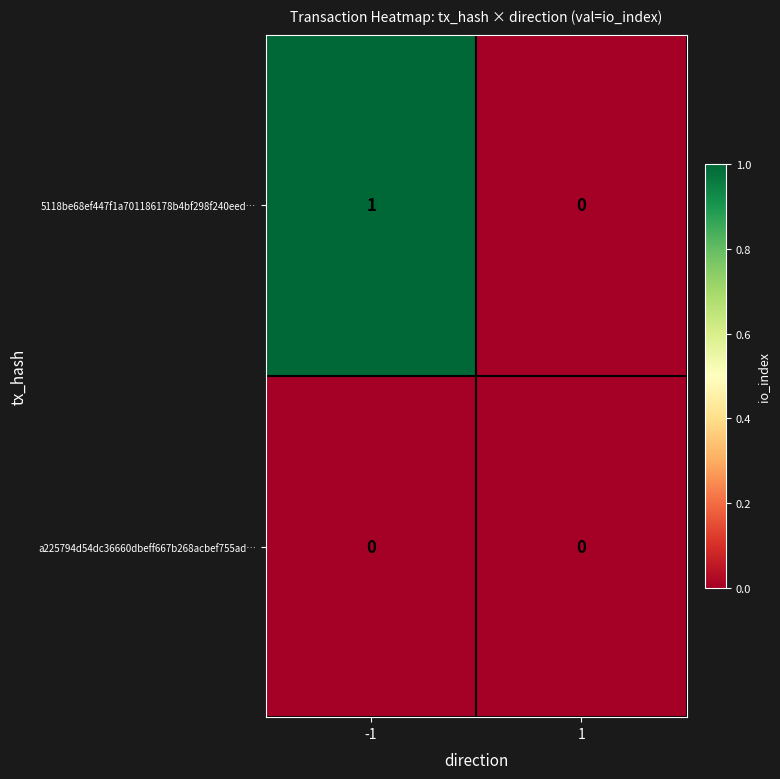

Rank the series by their average value, from highest to lowest.

5118be68ef447f1a701186178b4bf298f240eed…, a225794d54dc36660dbeff667b268acbef755ad…